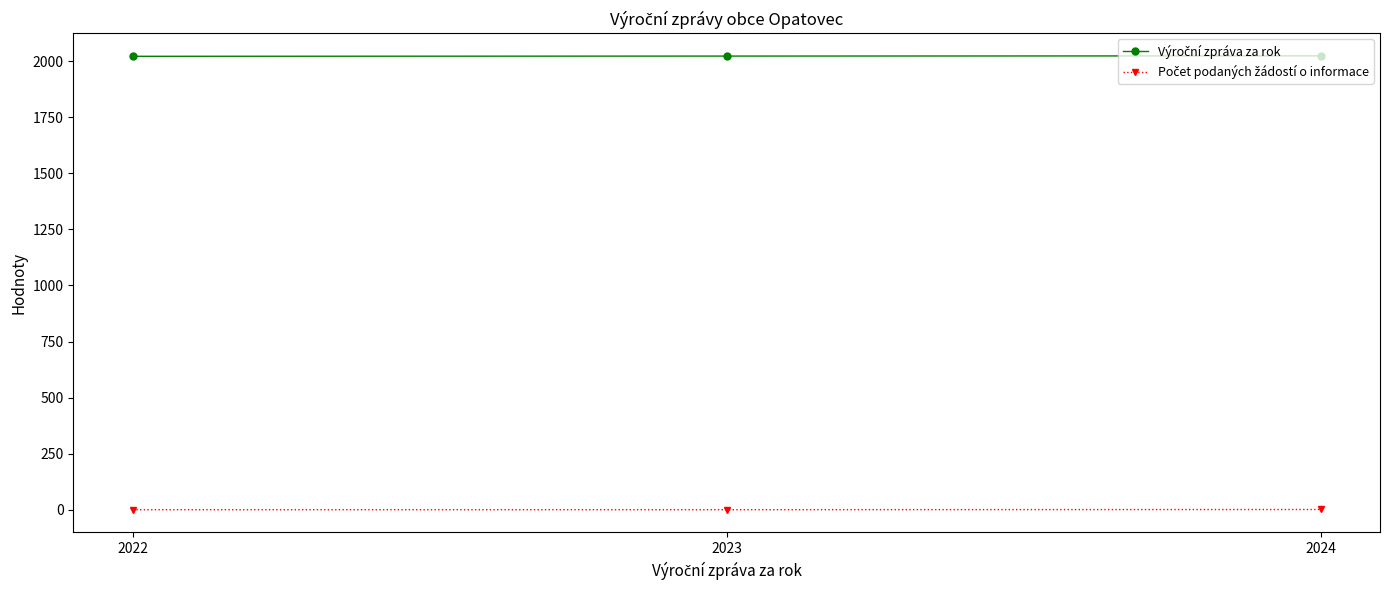

At how many categories does at least one series exceed 1181?

3